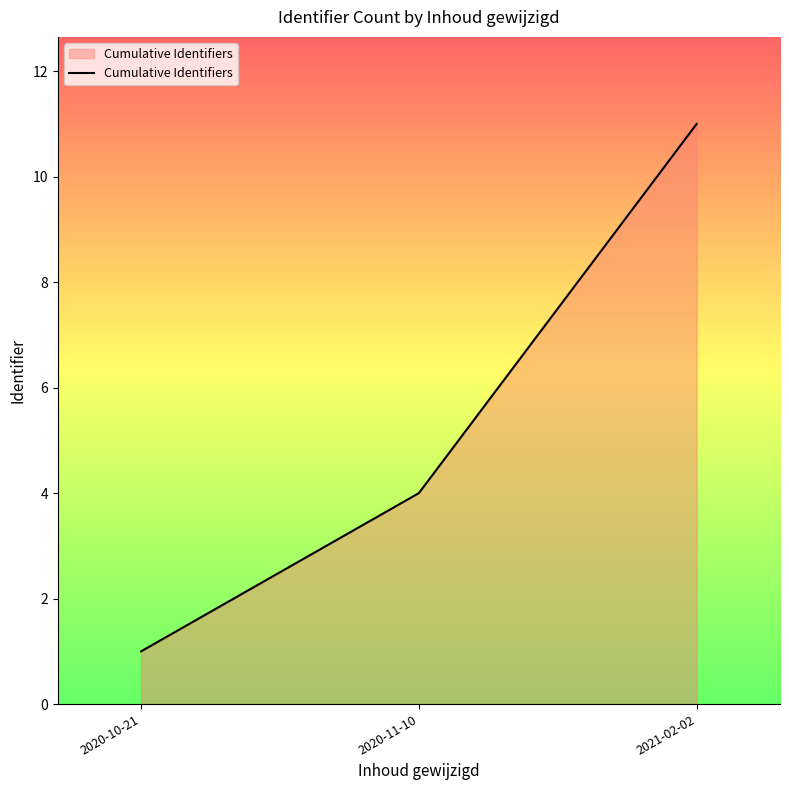

Reading left to right, what are all the values shown in this chart?

1	4	11